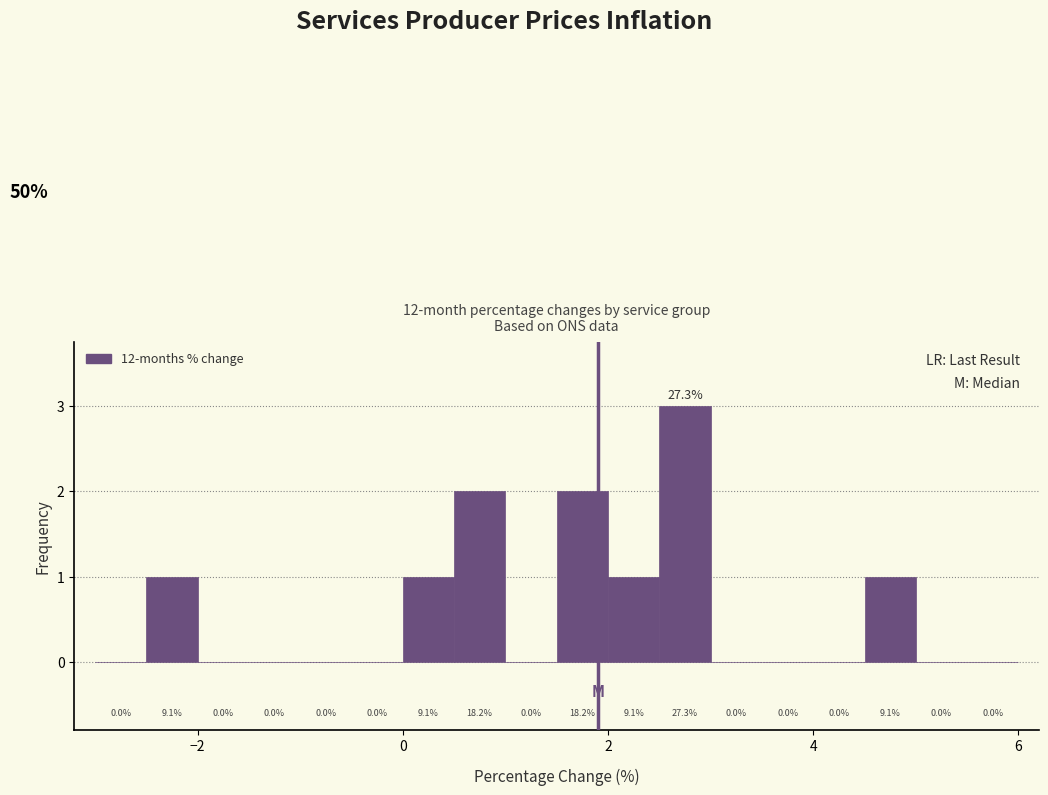

Read against the x-axis, roughly where is the centre of the tallest bar?

2.8